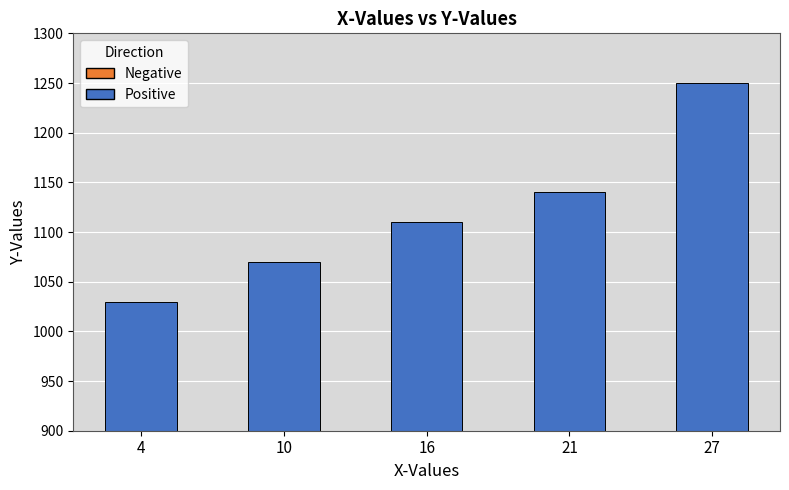

At which category does the chart reach its minimum across all series?

4